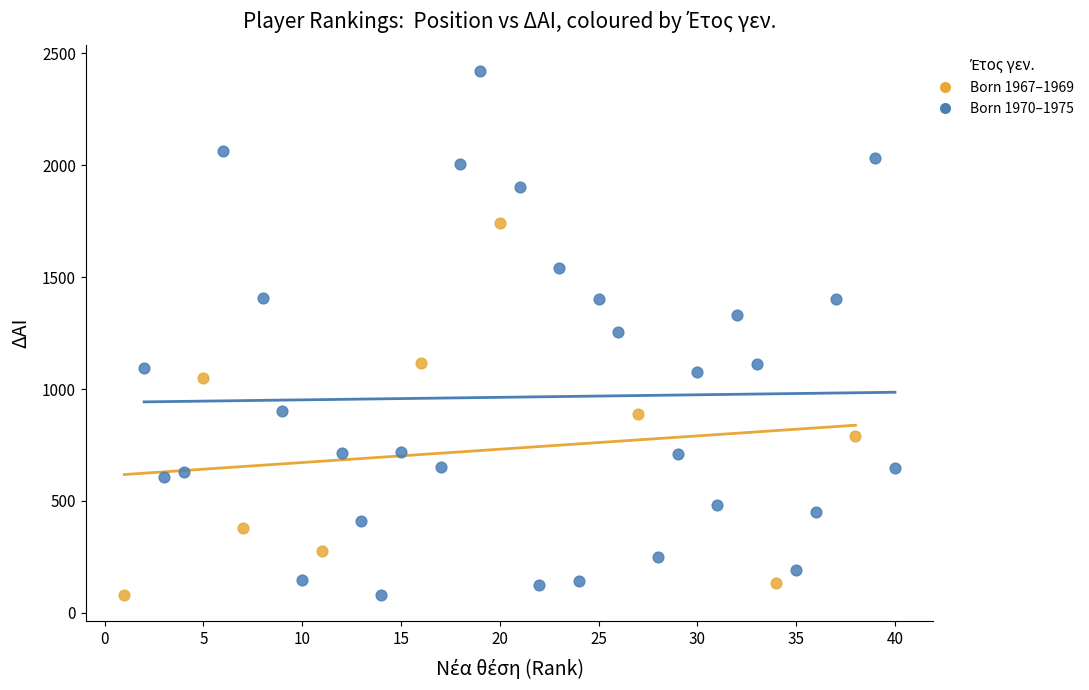

Which series has the largest Y range (max minus min)?

Born 1970–1975